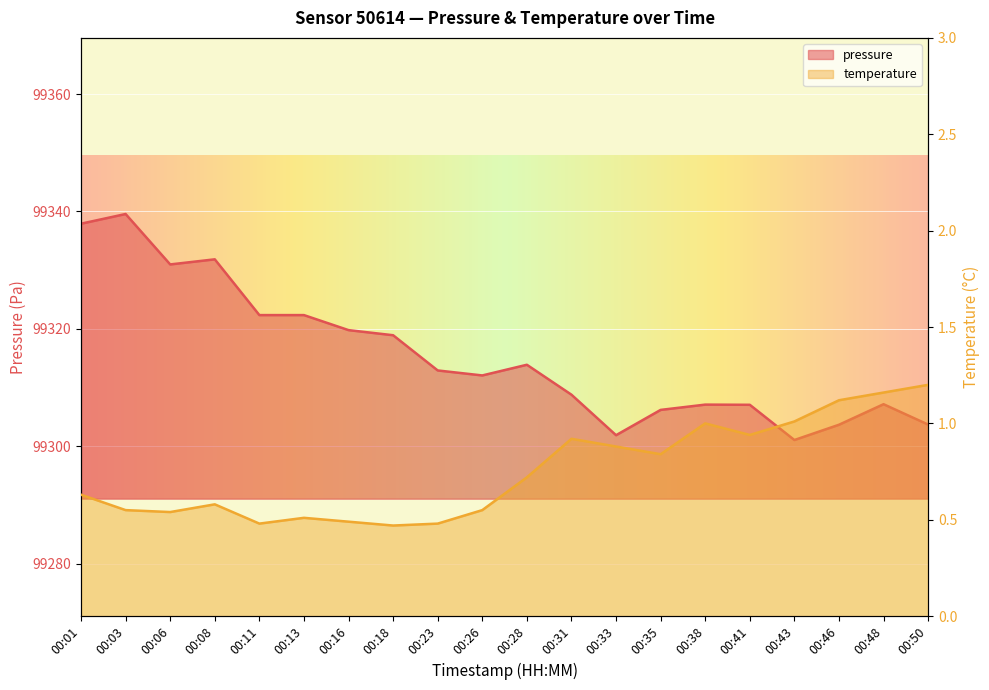

Is the value of temperature at 00:35 greater than the value of pressure at 00:13?

No